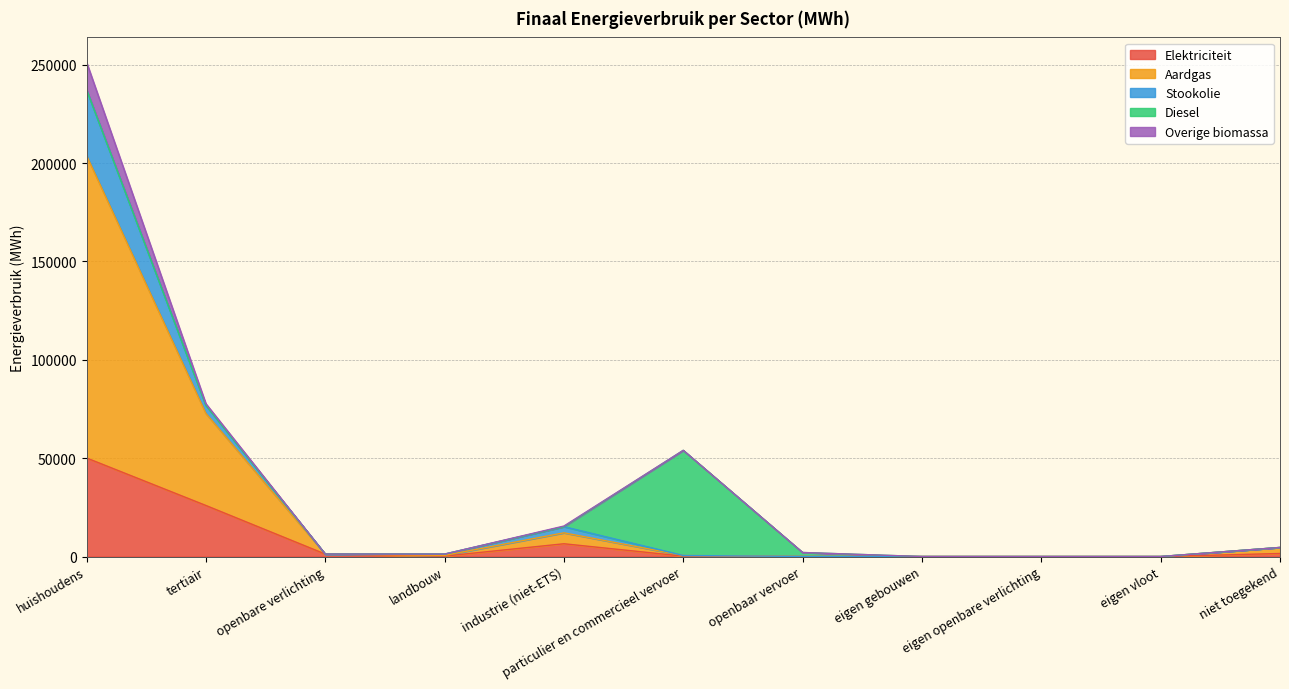

Does the chart have visible grid lines?

Yes